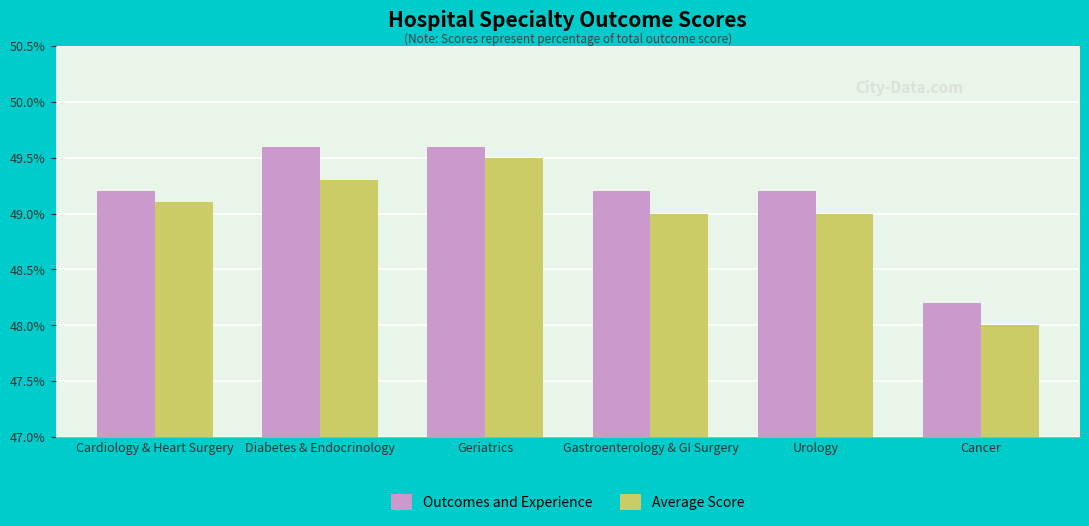

What is the sum of all Average Score values?

293.9